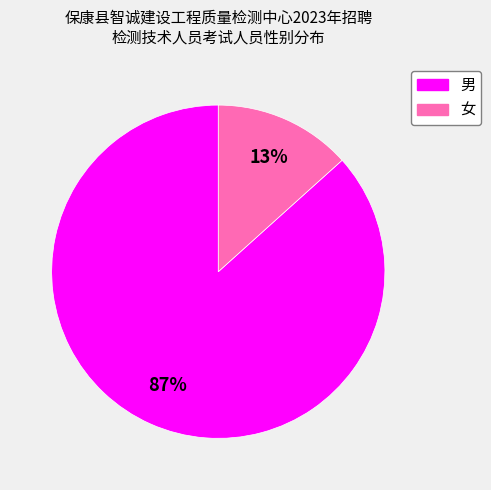

To the nearest percent, what percentage of the pie is 女?

13%